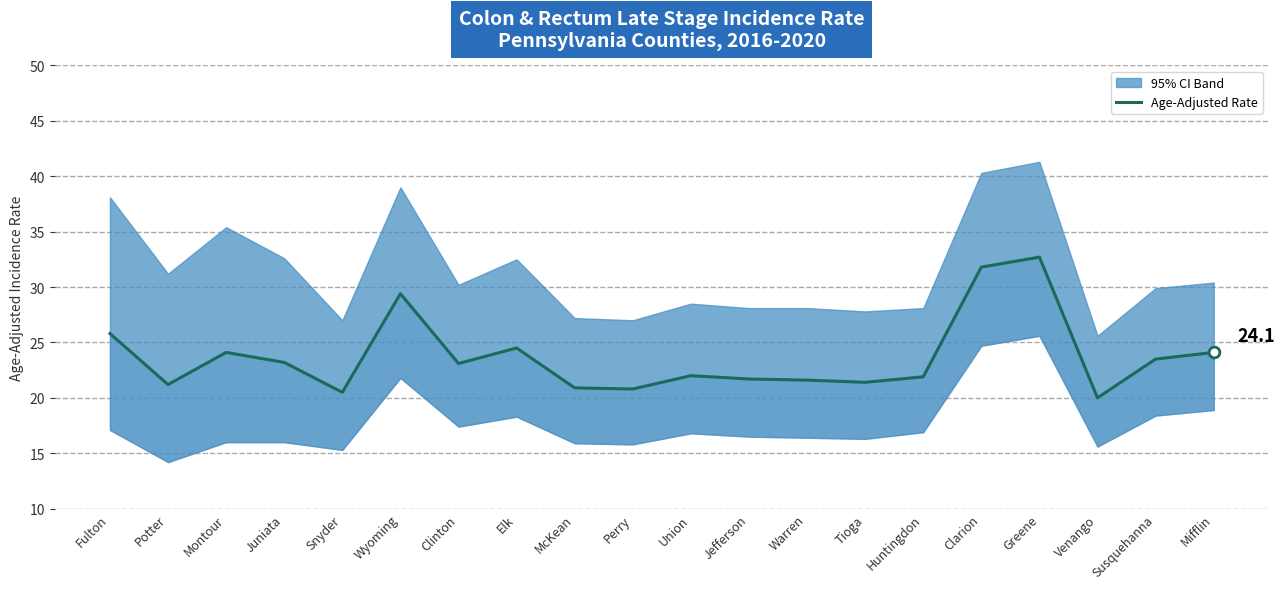

What is the ratio of the value at Juniata to the value at McKean?

1.1